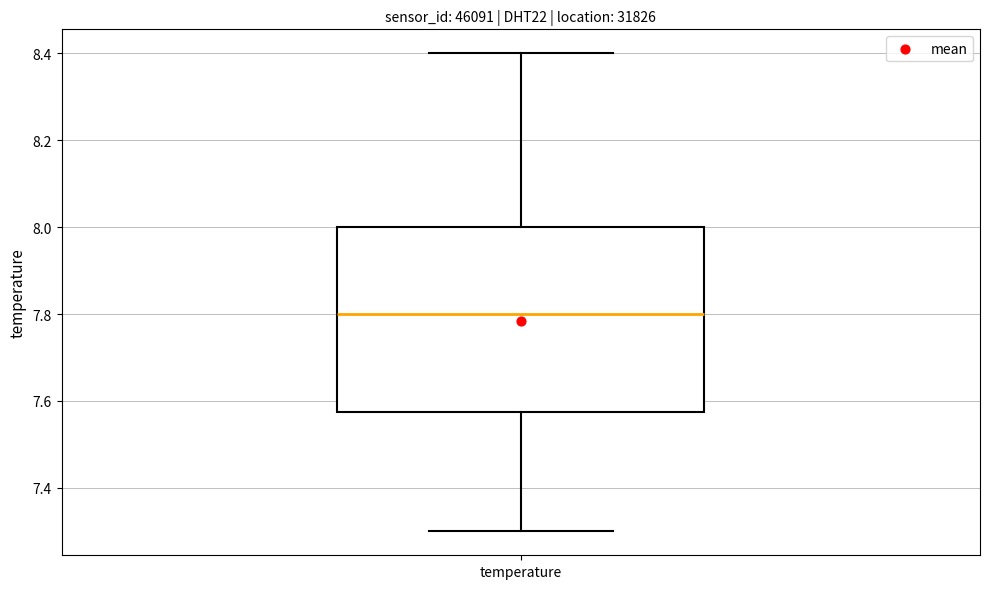

Where does the median line of the box for temperature sit on the y-axis? The values are not printed on the chart, so give them approximately, as read against the axis.

7.80